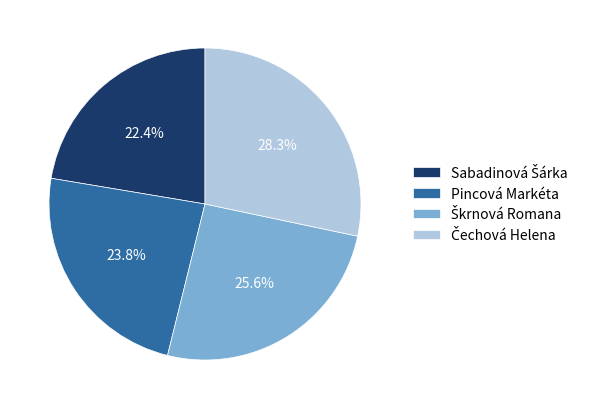

Does Pincová Markéta account for over 50% of the chart?

No